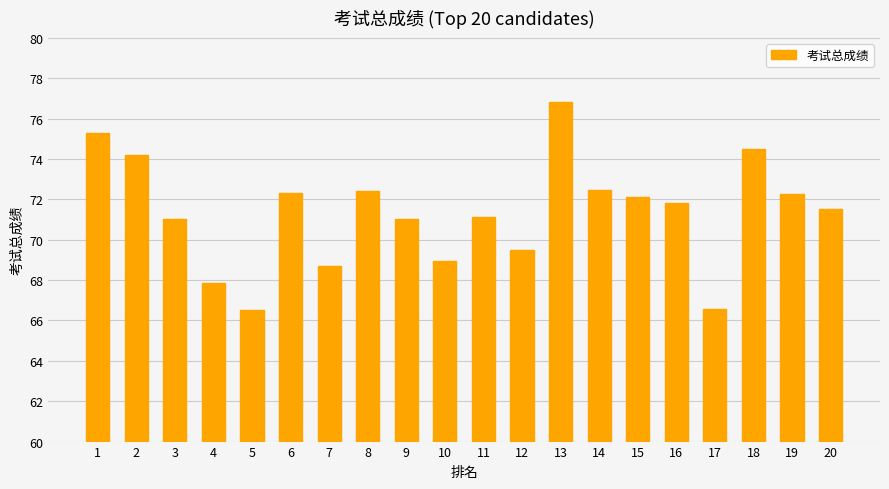

Is it true that the value at 14 is 113.3?

False